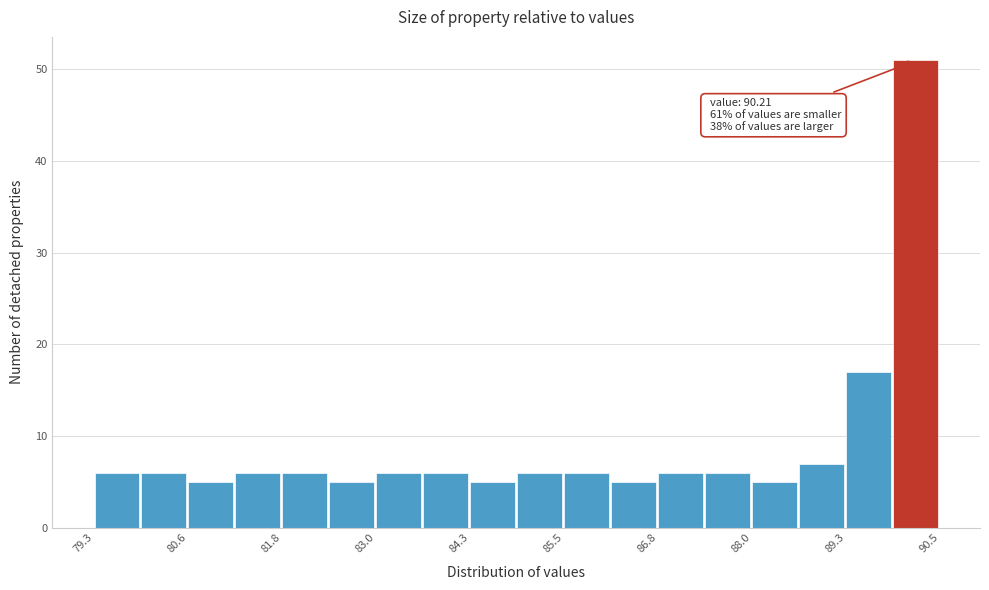

Around what value on the x-axis is the tallest bar? Give the approximate position of its centre, as read against the axis.

90.2